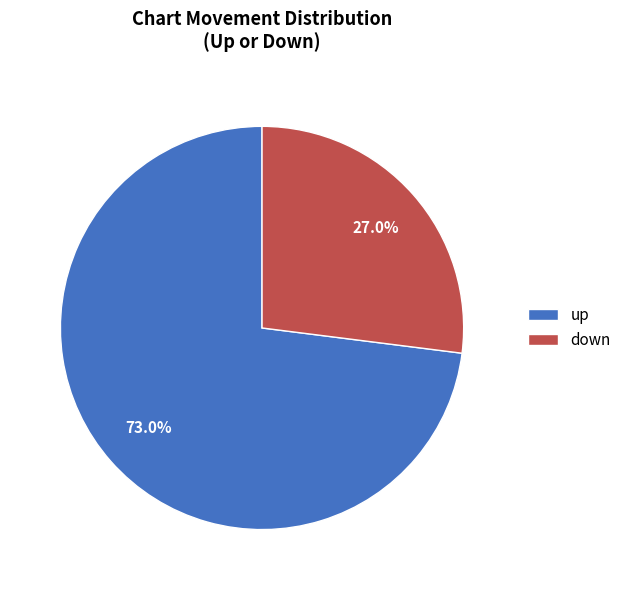

To the nearest percent, what is the average slice percentage?

50%